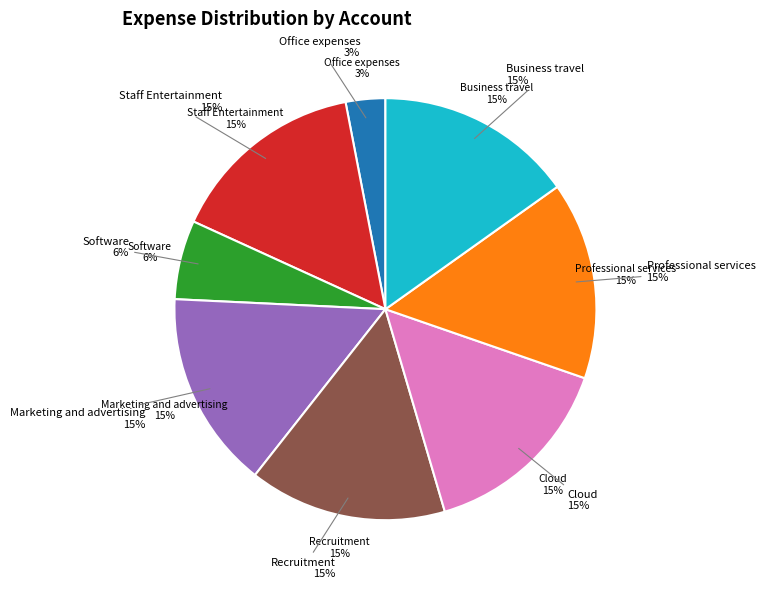

How much of the chart is everything except Recruitment?

84.8%